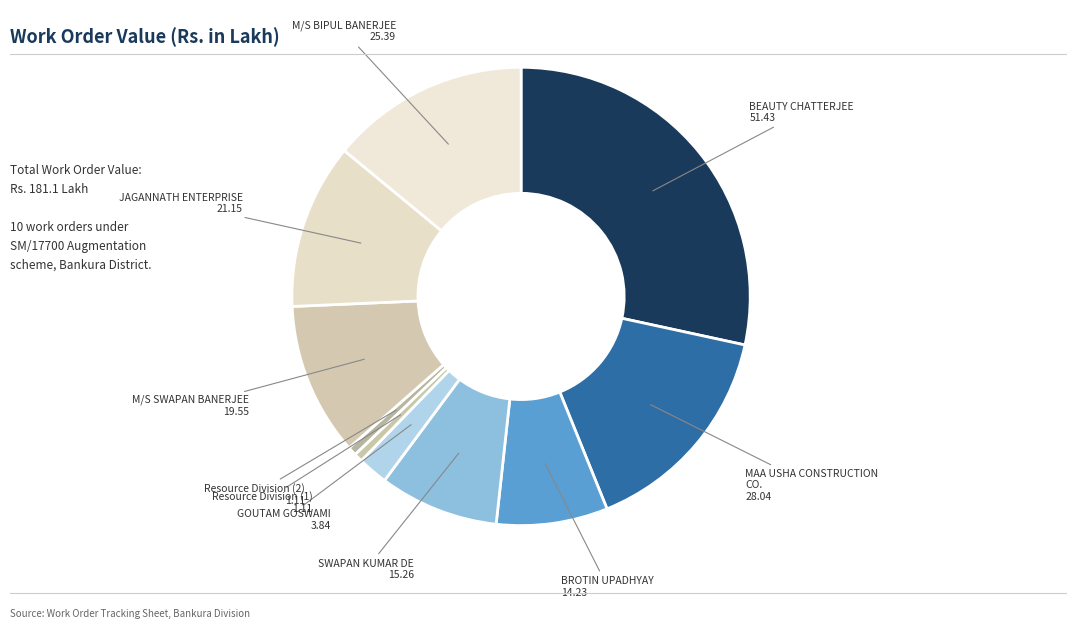

How many slices are in this pie chart?

10